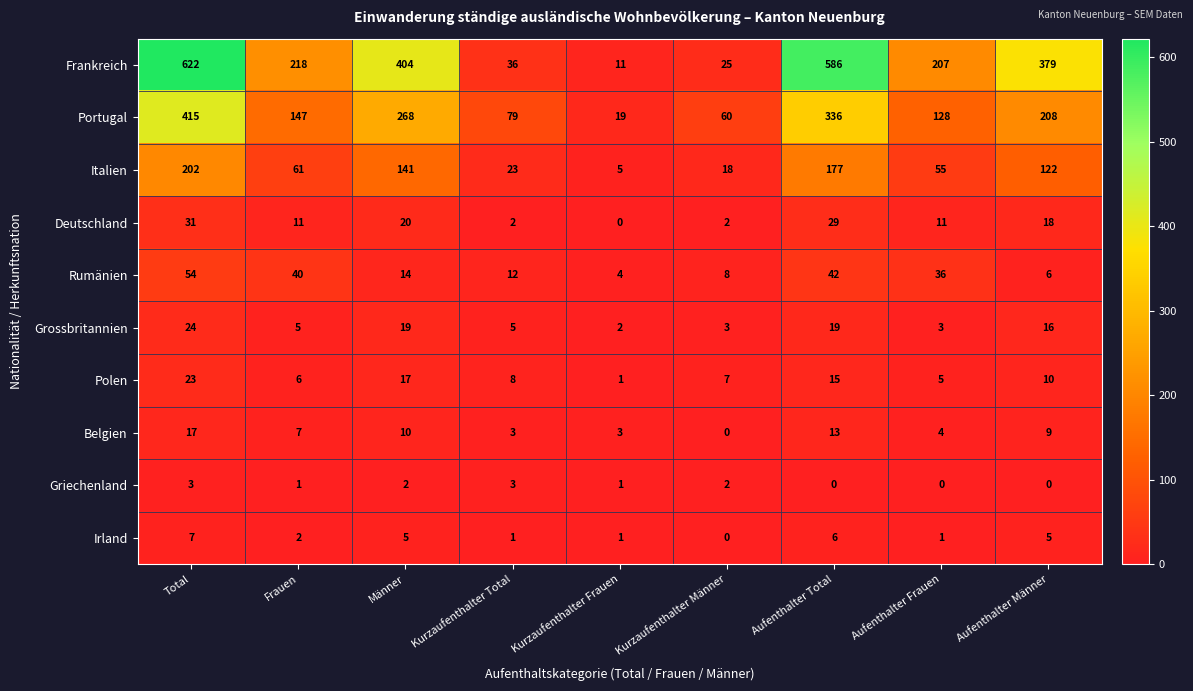

At which label does Irland first exceed 2?

Total